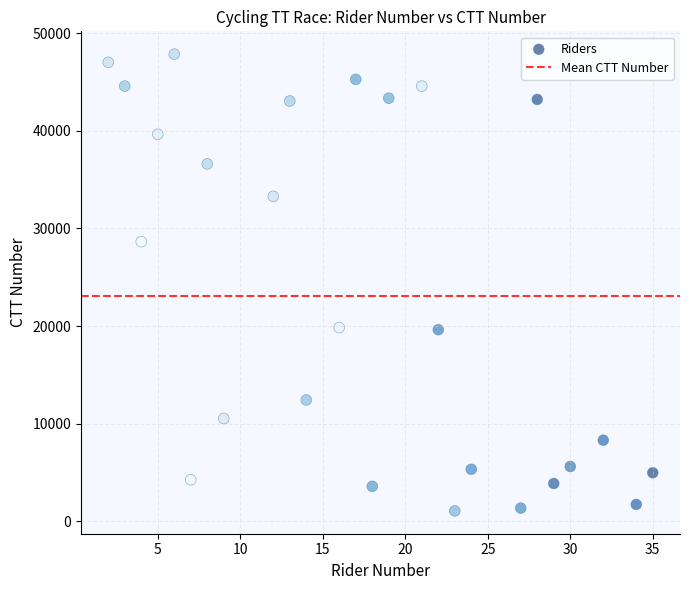

What is the range of Y values (max minus min)?

46767